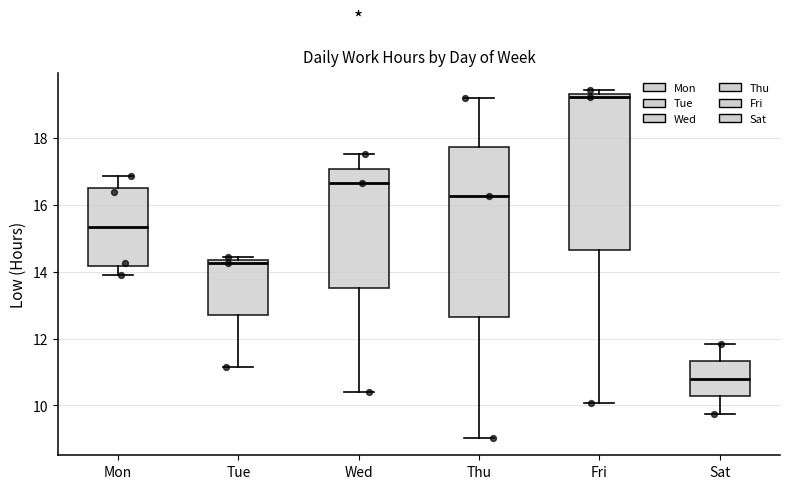

Which box has the lowest median line?

Sat